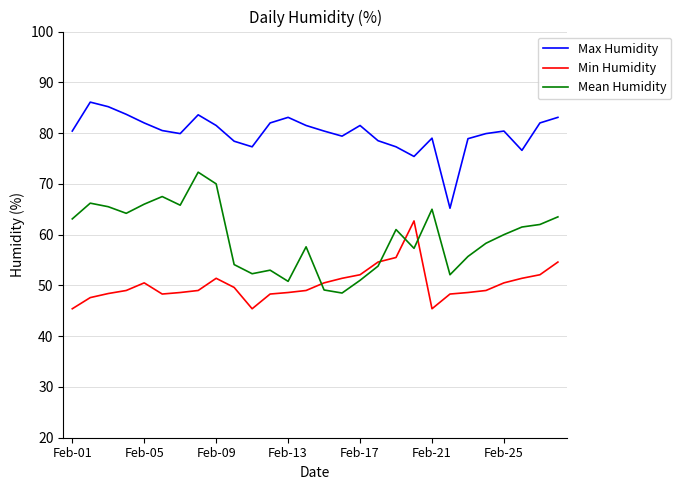

What is the maximum value for Mean Humidity?

72.3